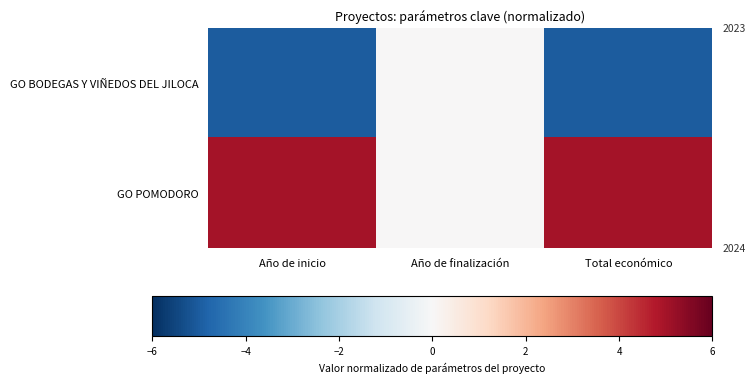

Which series has the largest range (max minus min)?

GO BODEGAS Y VIÑEDOS DEL JILOCA